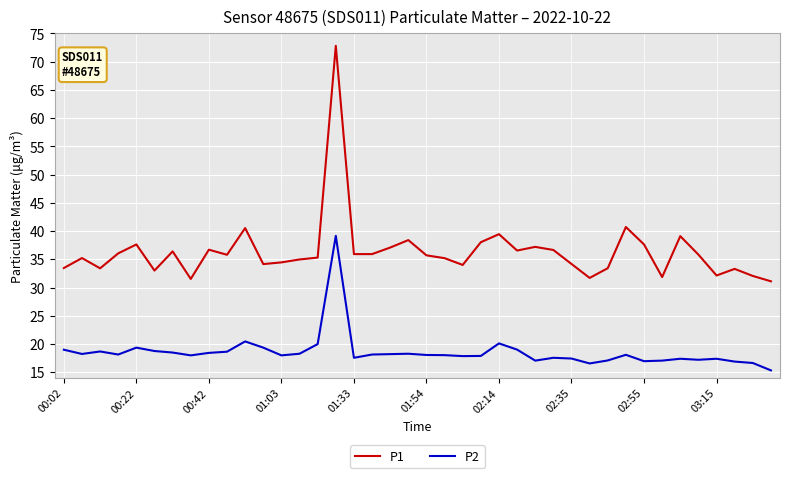

At how many categories does at least one series exceed 44?

1